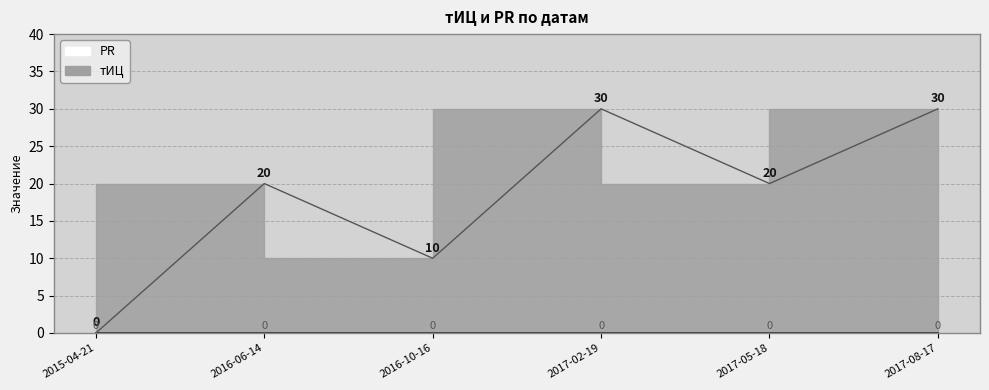

True or false: the data shows 30 at 2017-08-17.

True